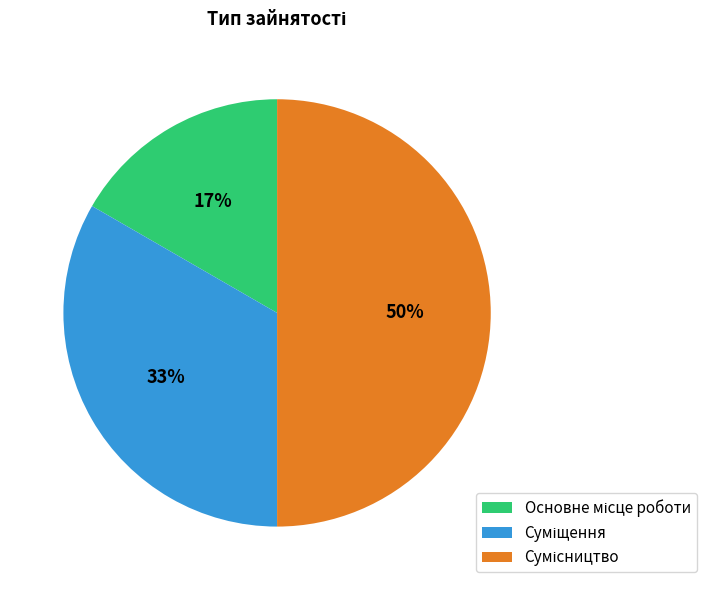

To the nearest percent, what is the average slice percentage?

33%